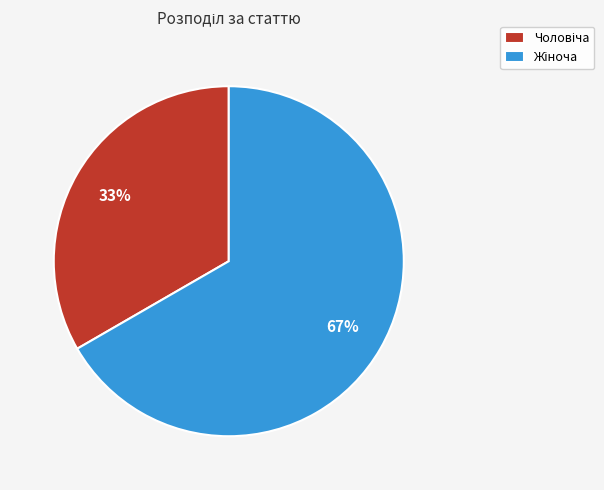

Does any single category account for the majority?

Yes